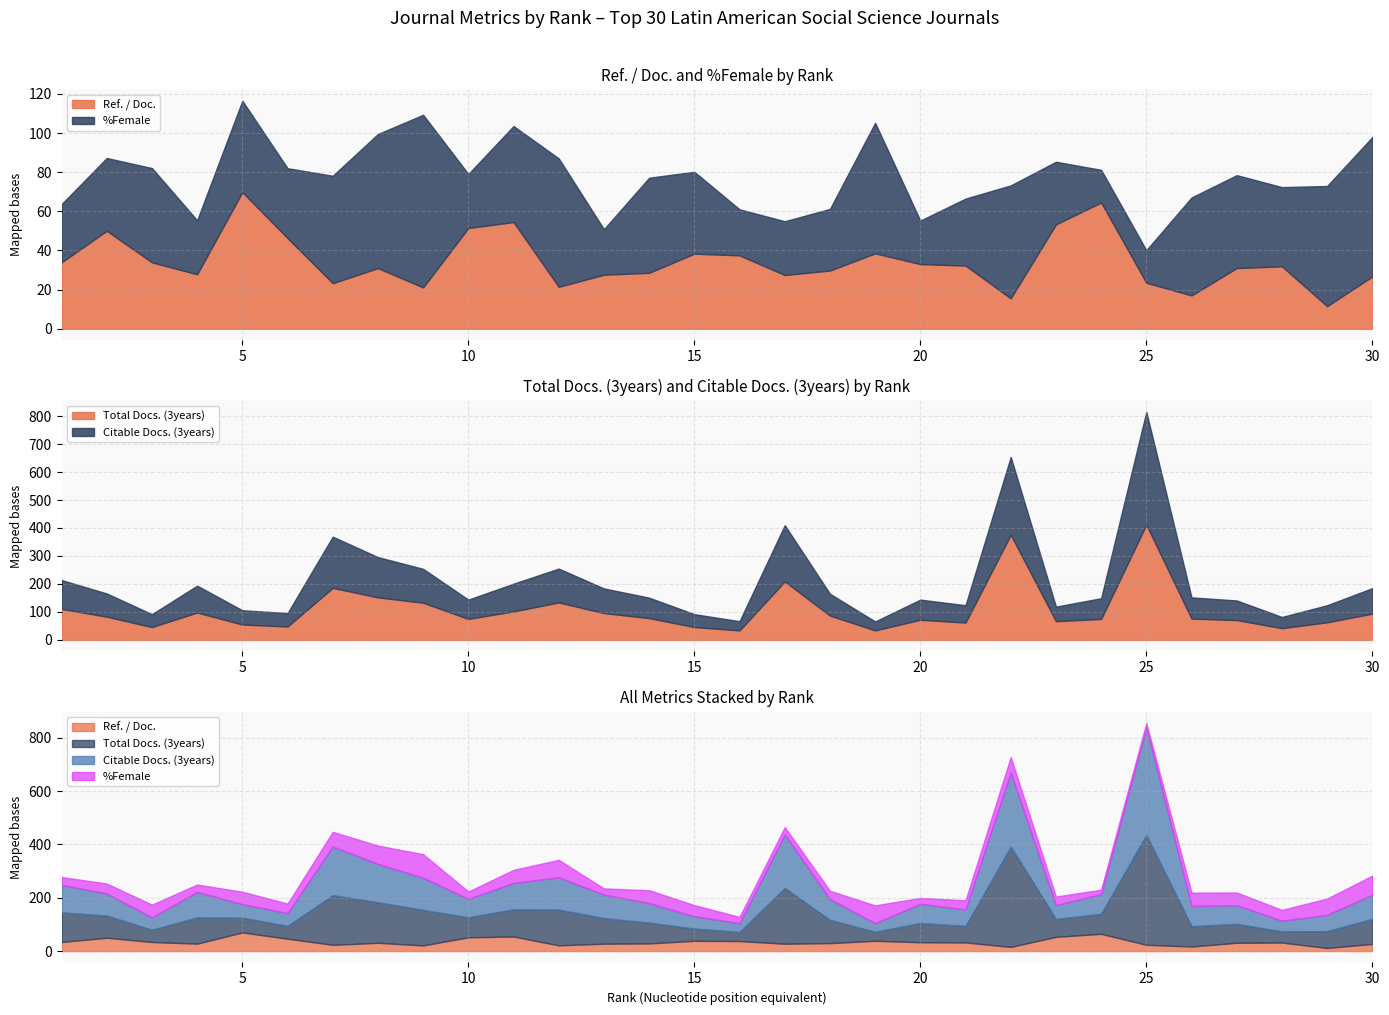

Count the number of categories in the chart.

30